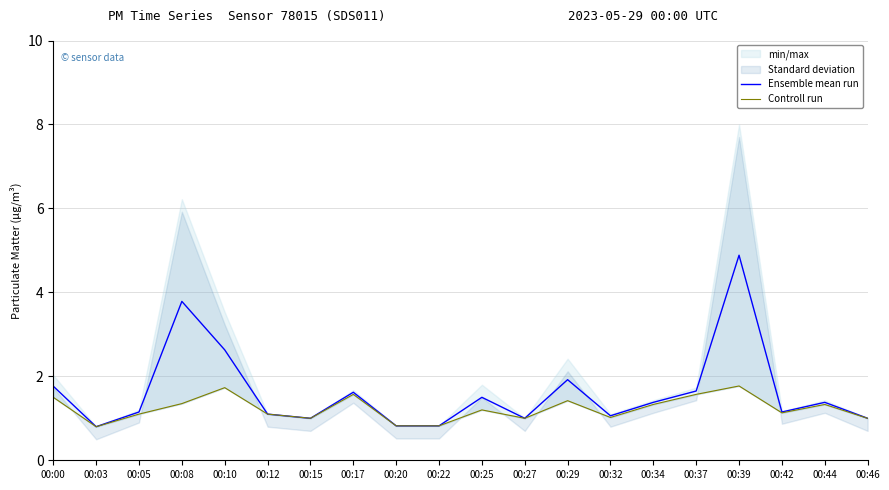

True or false: Ensemble mean run and Controll run intersect in this chart.

False